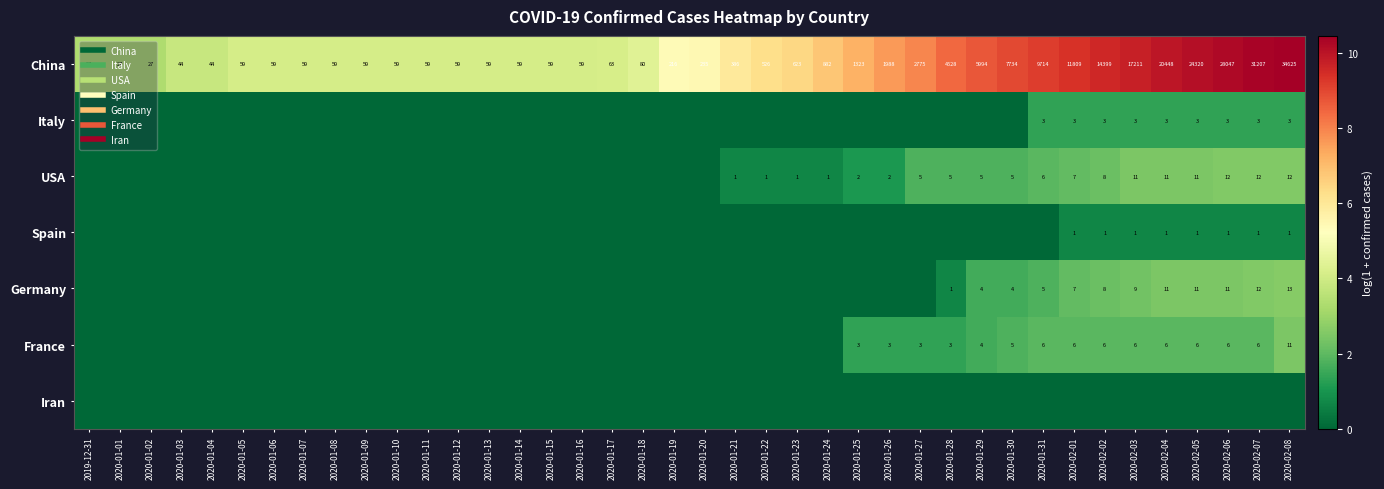

Which series changed the most between 2020-01-02 and 2020-01-06?

China